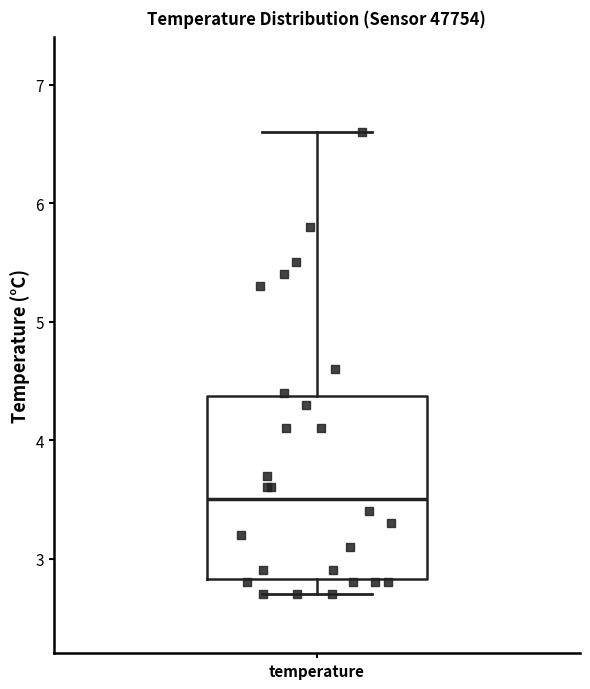

Transcribe this box plot: give where the median line is, the range the box spans, and where the two whiskers end, as read against the y-axis. The values are not printed on the chart, so give them approximately, as read against the axis.

median 3.5, box 2.8 to 4.4, whiskers 2.7 to 6.6